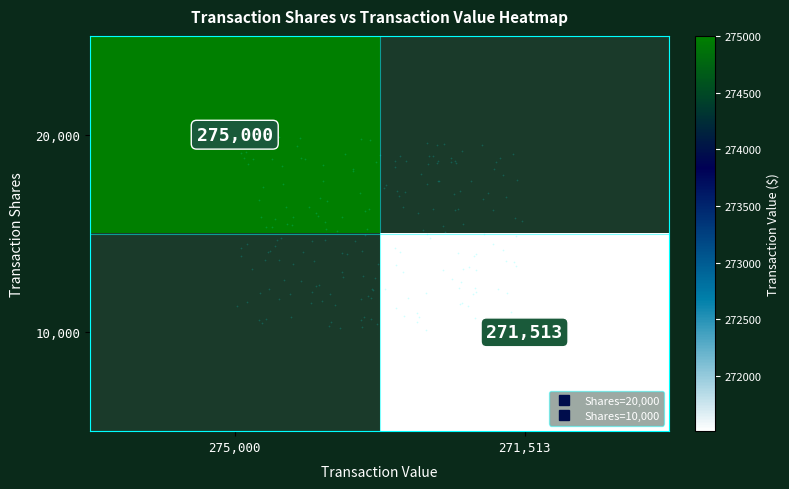

The value of 20,000 at 275,000 is 275000.0. True or false?

True